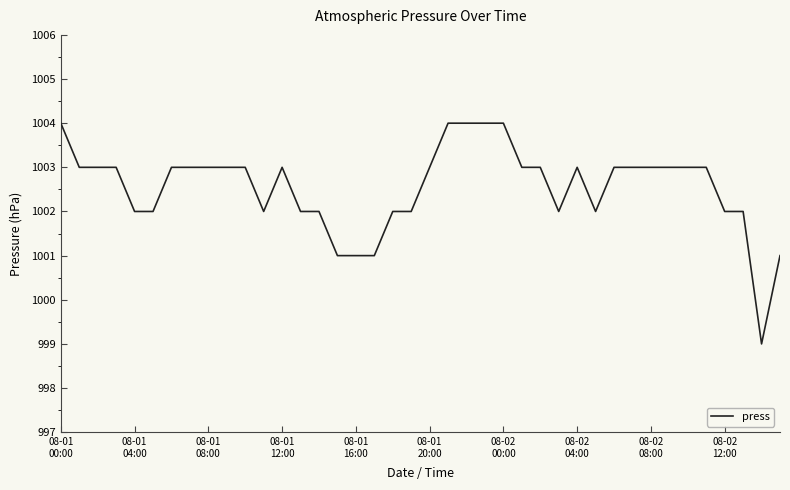

What is the greatest value displayed?

1004